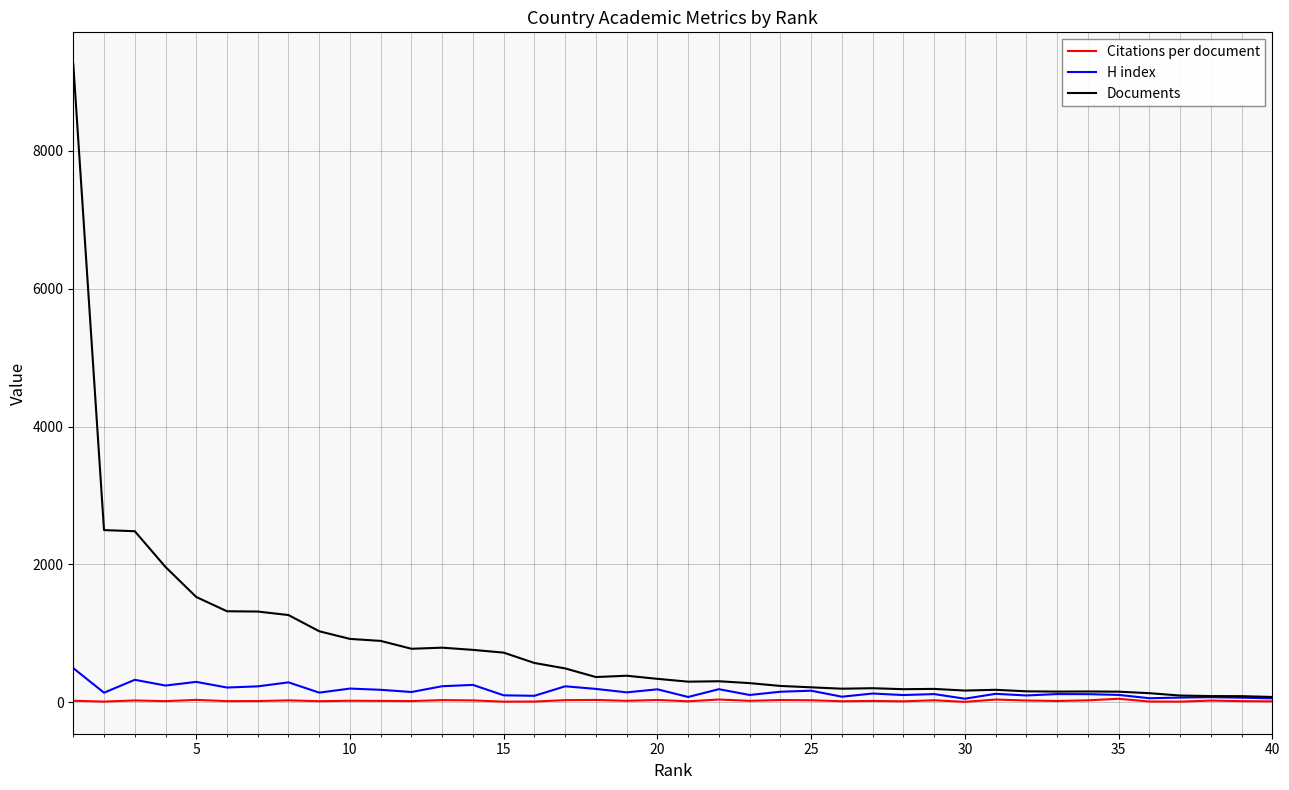

Does the chart have visible grid lines?

Yes